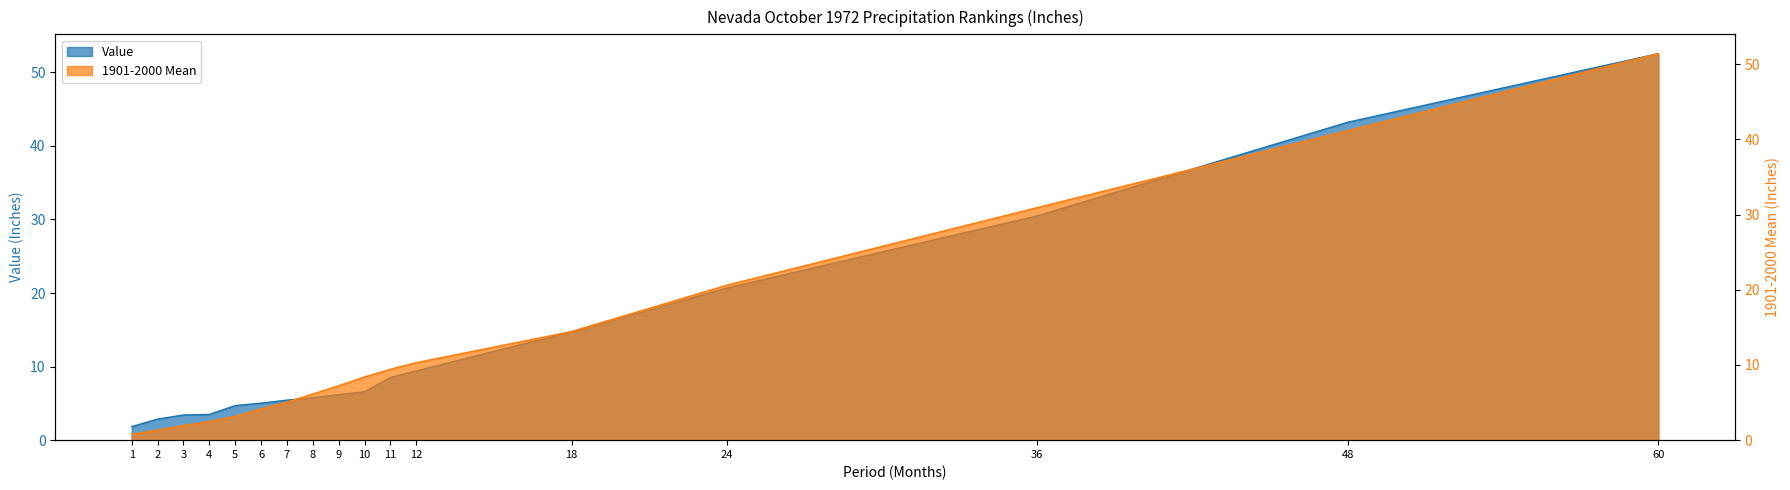

What is the lowest value of the Value series?

1.8